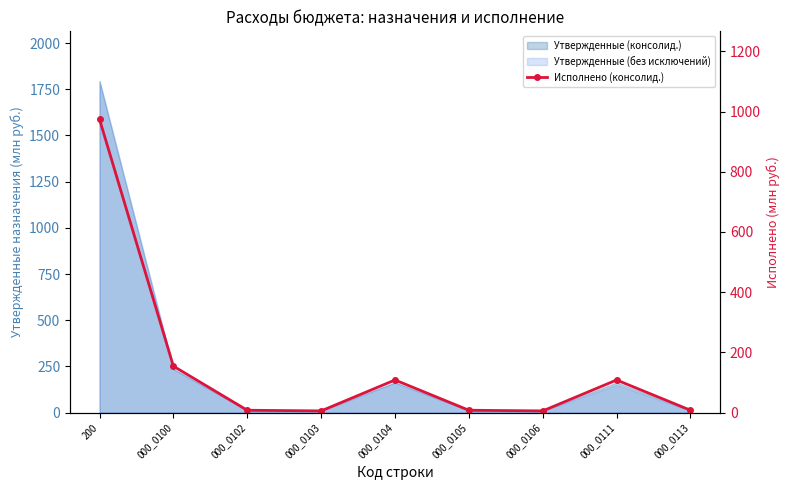

What value does the data have at 000_0111?

108.4